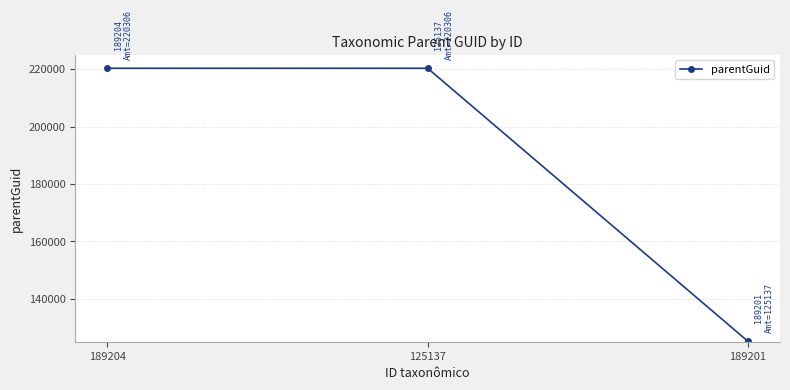

What is the maximum value shown in the chart?

220306